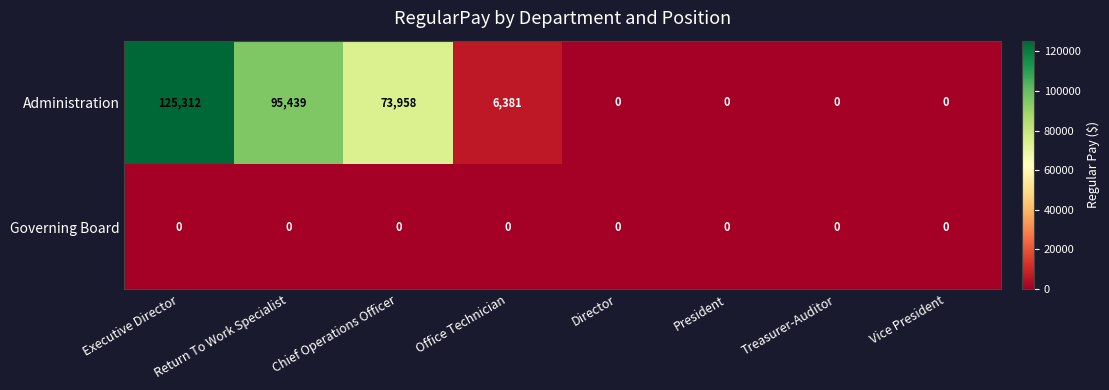

What is the average value of the Administration series?

37636